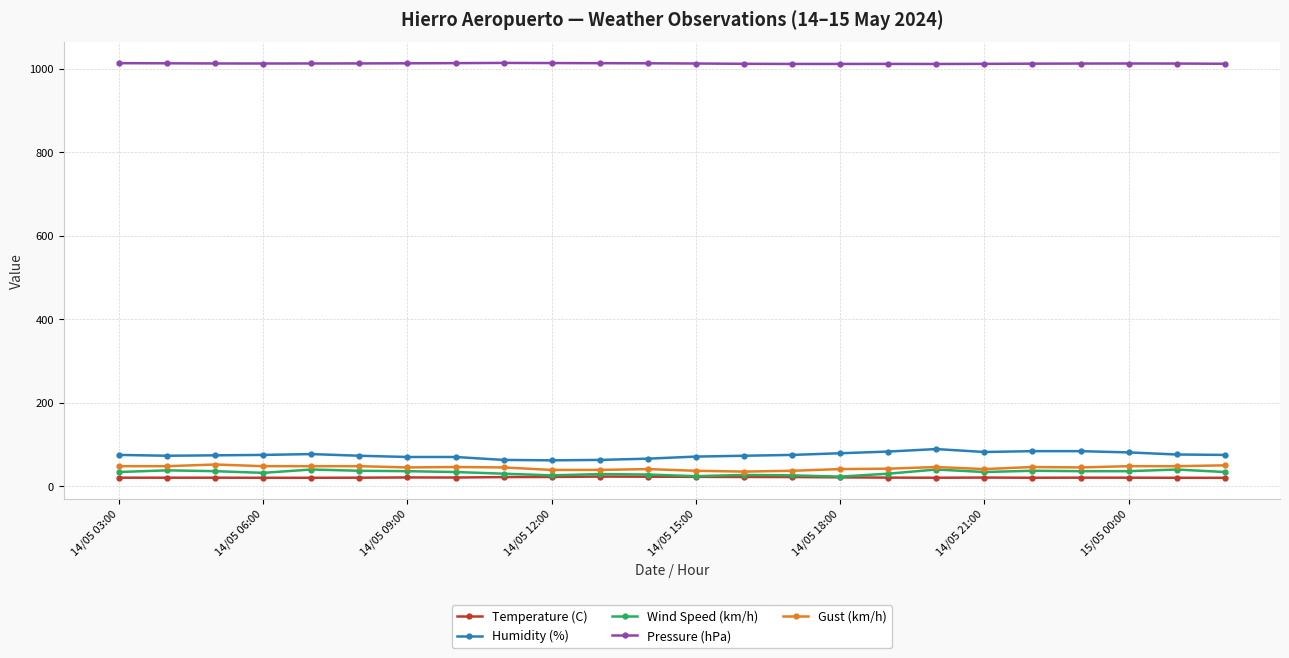

What is the maximum value shown in the chart?

1014.4